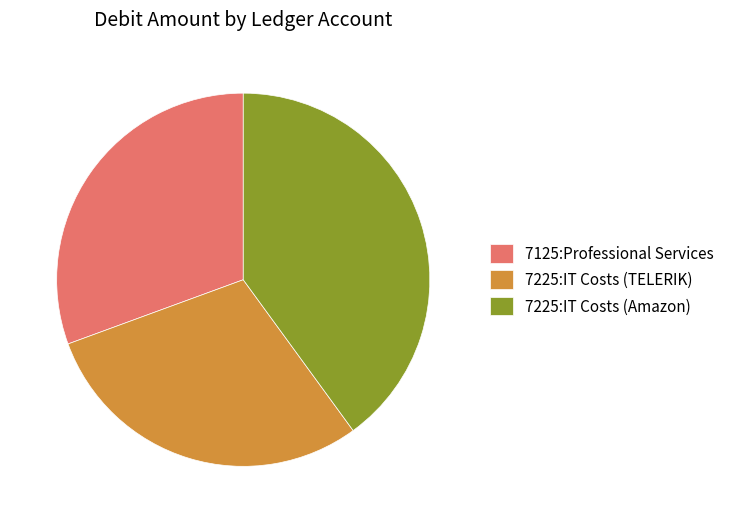

Which category has the smallest portion of the pie?

7225:IT Costs (TELERIK)